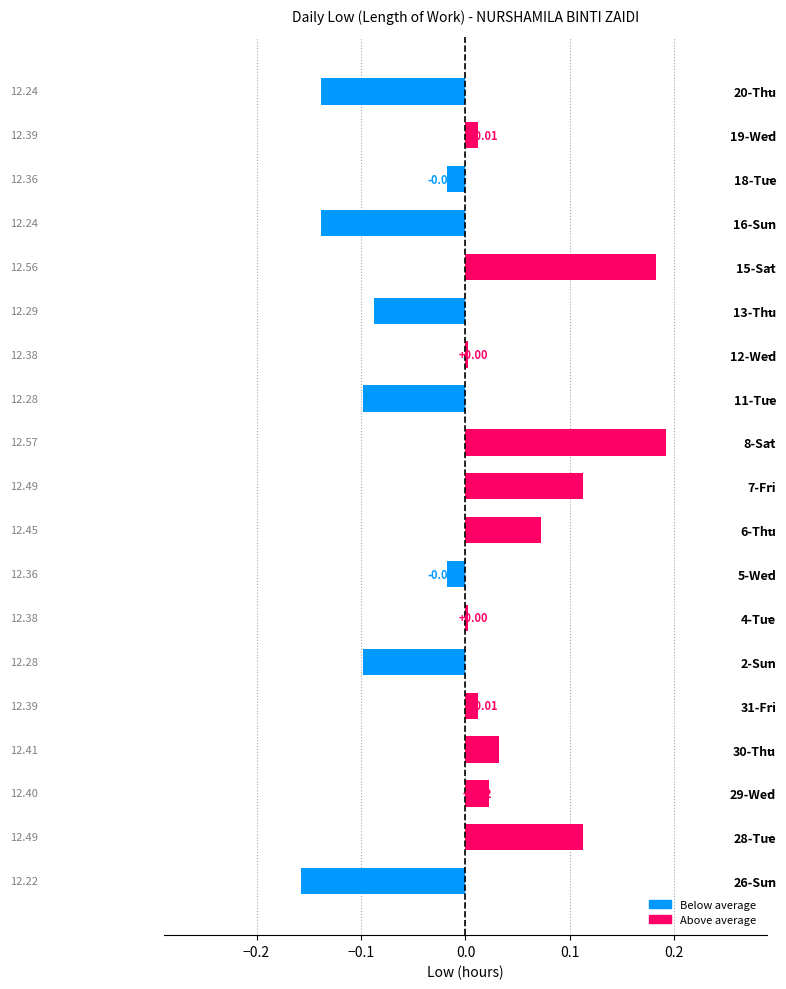

What is the difference between the maximum and second lowest values?

0.3